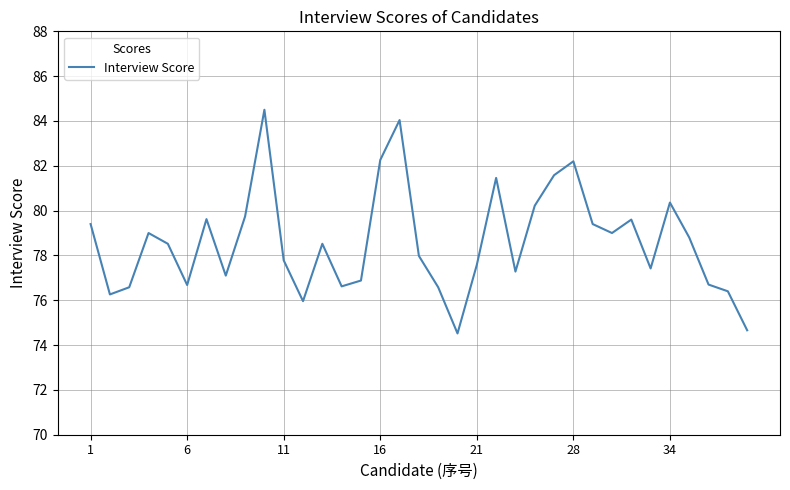

What is the difference between the maximum and minimum values?

10.0